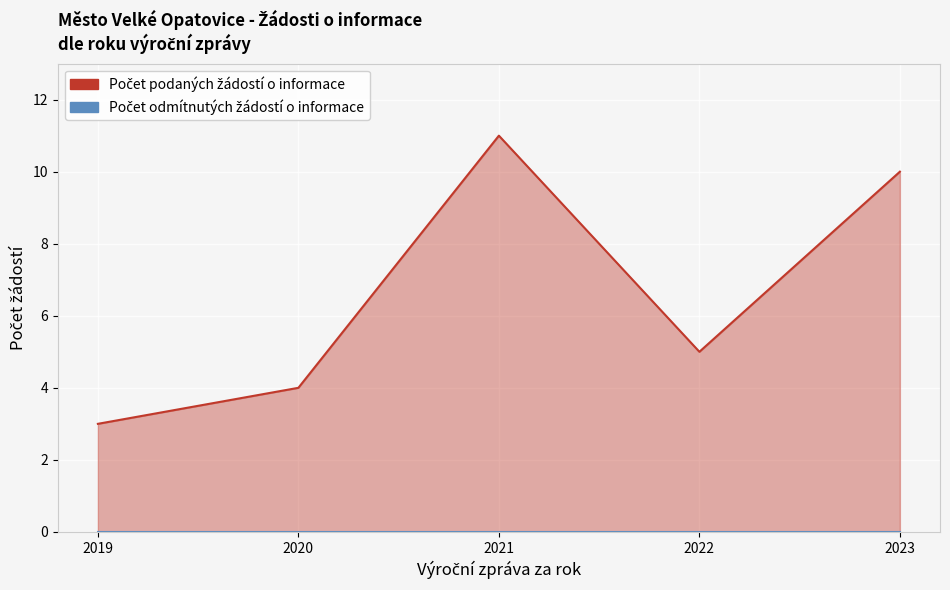

How many interior local valleys does the Počet podaných žádostí o informace series have?

1